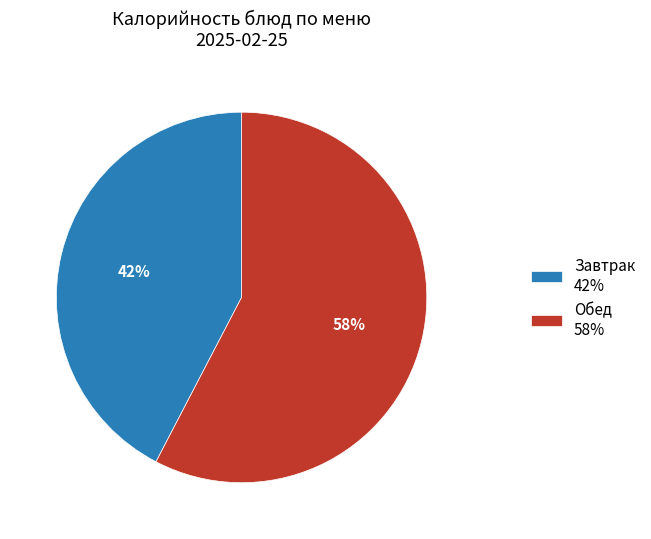

To the nearest percent, what is the average slice percentage?

50%